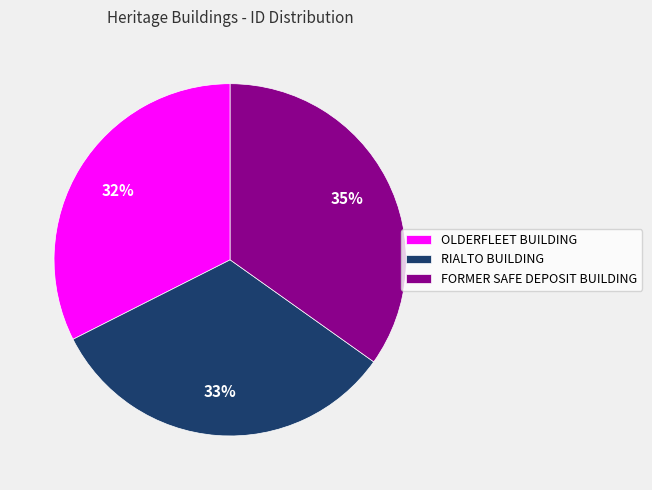

Does OLDERFLEET BUILDING represent more than half of the total?

No